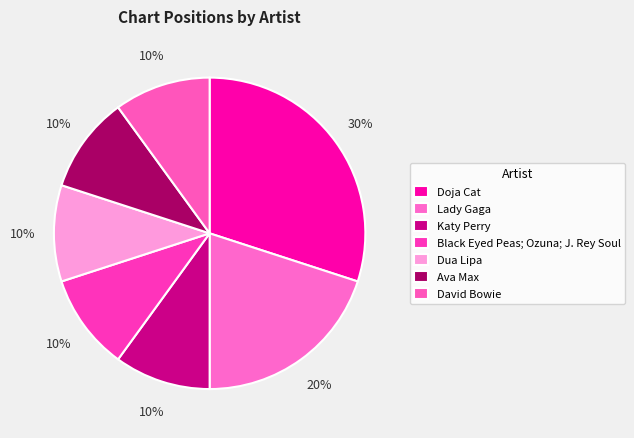

Combined, do Lady Gaga and Doja Cat account for over 50%?

No